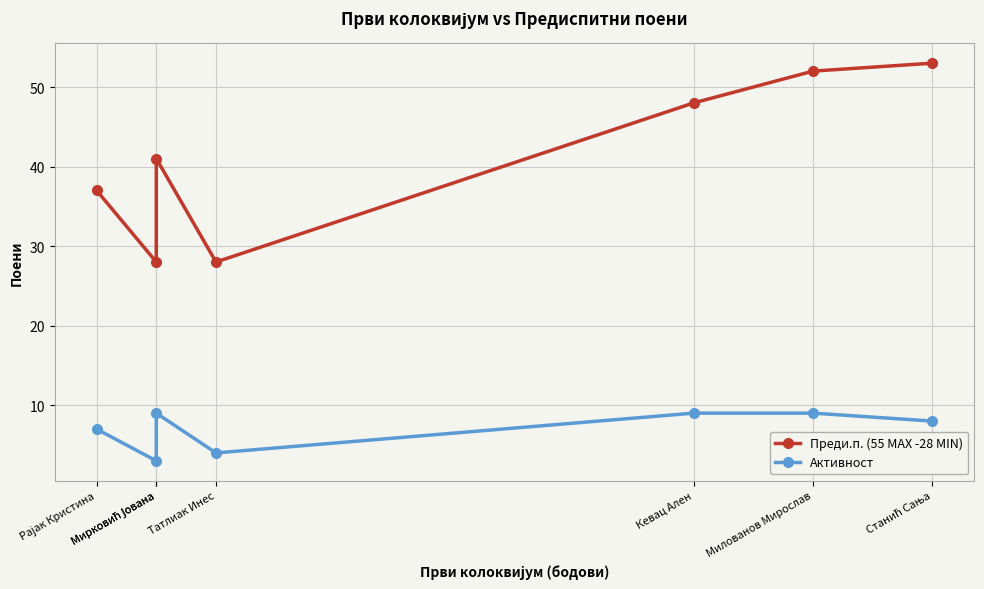

How many data points in Активност are above 8?

3